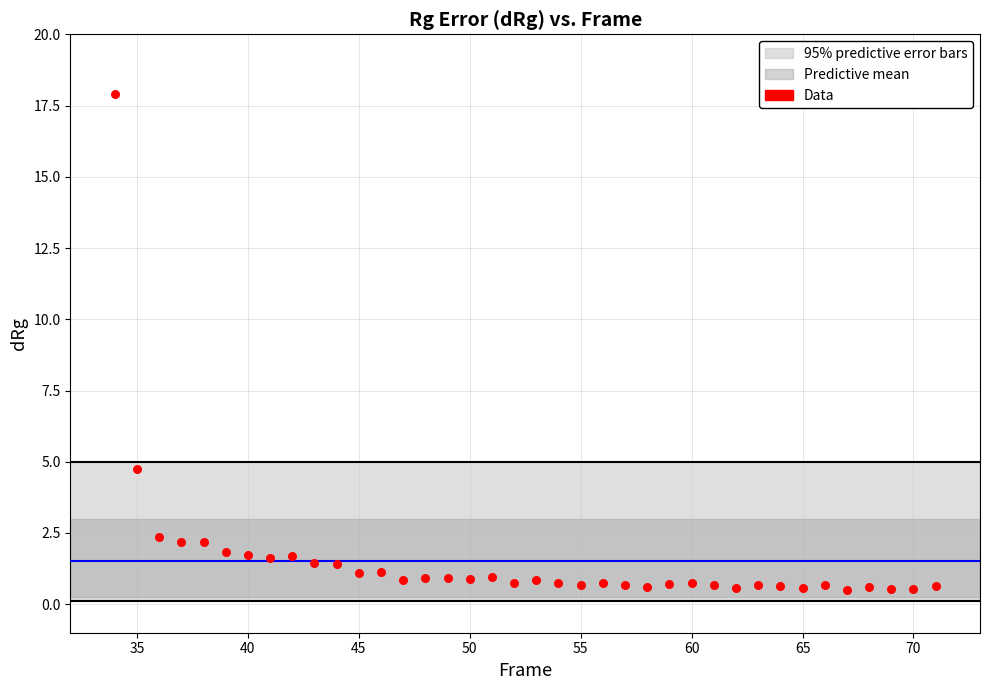

What Y value in the scatter plot is closest to 9?

4.7